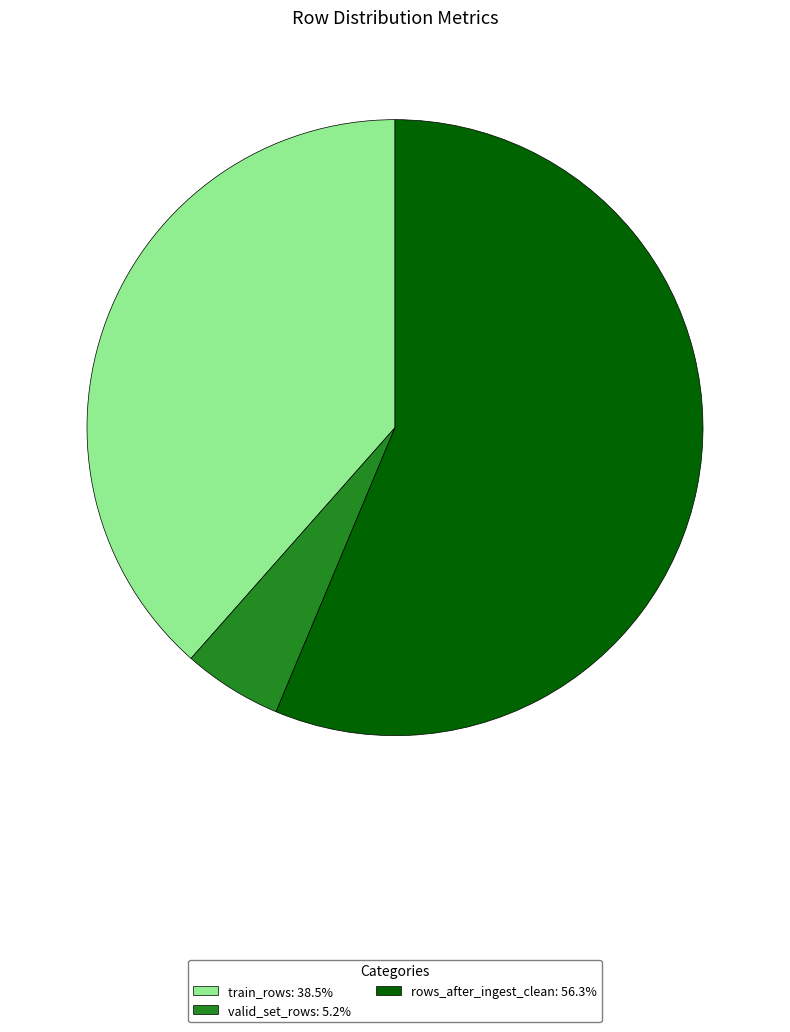

Approximately how many times larger is the value at rows_after_ingest_clean compared to train_rows?

1.5